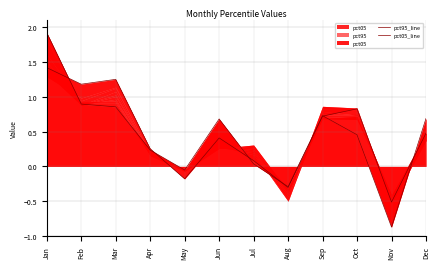

What is the spread (max minus min) of values at Oct?

0.4